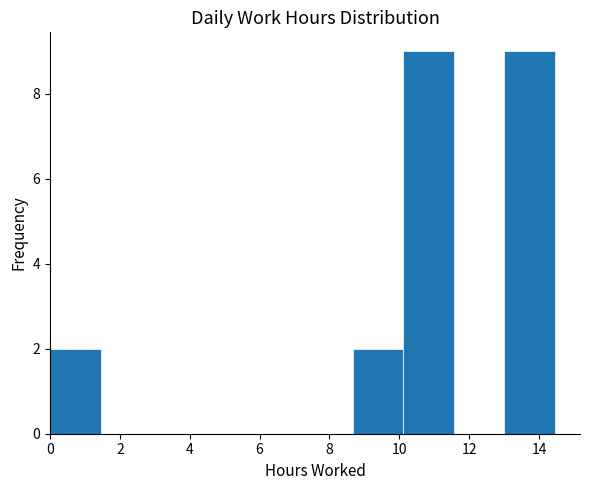

Reading left to right, list every bar in this chart as the range it spans on the x-axis followed by its height. Neither the bar edges nor the heights are printed on the chart, so give them approximately, as read against the axes.

0.0 to 1.4: 2
1.4 to 2.8: 0
2.8 to 4.4: 0
4.4 to 5.8: 0
5.8 to 7.2: 0
7.2 to 8.6: 0
8.6 to 10.2: 2
10.2 to 11.6: 9
11.6 to 13.0: 0
13.0 to 14.4: 9